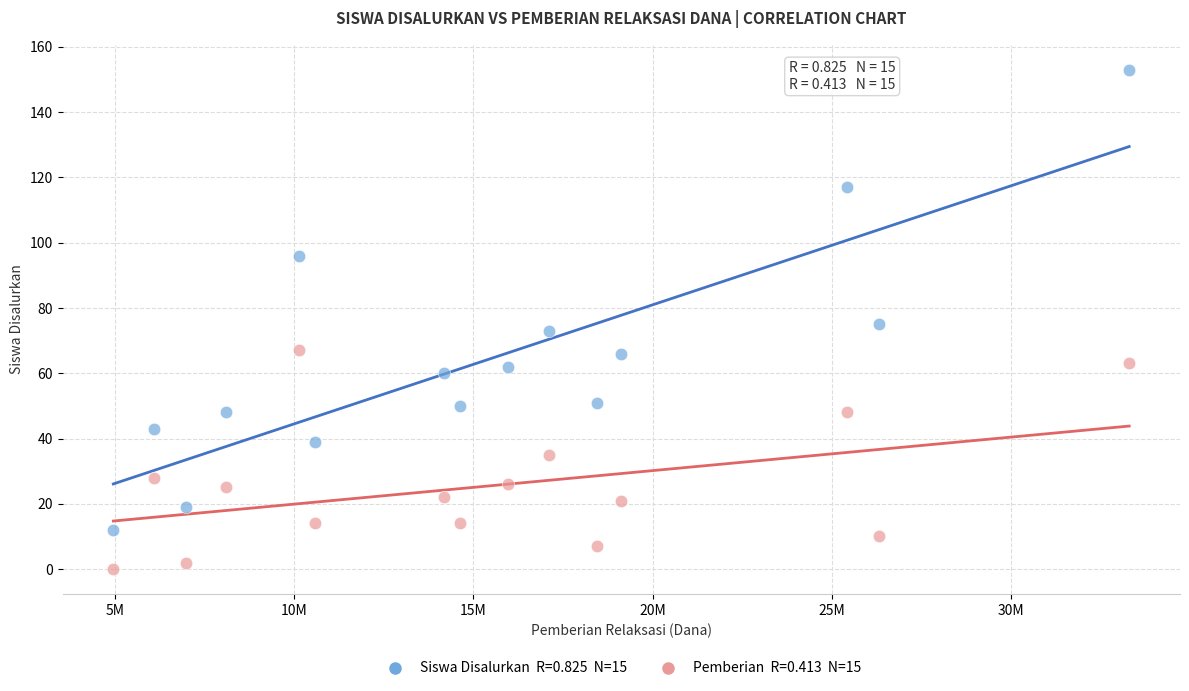

Across all data points, what is the range of Y values (max minus min)?

153